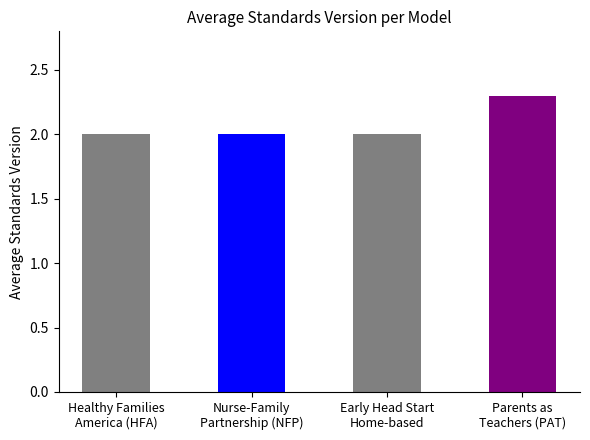

Reading right to left, extract all data points from this chart.

Parents as
Teachers (PAT)=2.3	Early Head Start
Home-based=2.0	Nurse-Family
Partnership (NFP)=2.0	Healthy Families
America (HFA)=2.0